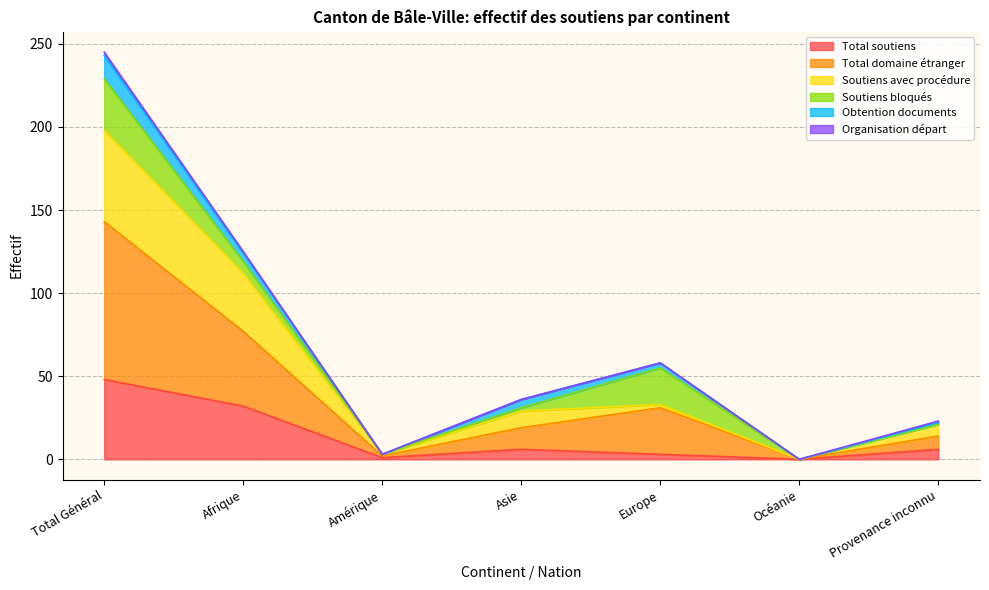

How many lines are shown in the chart?

6